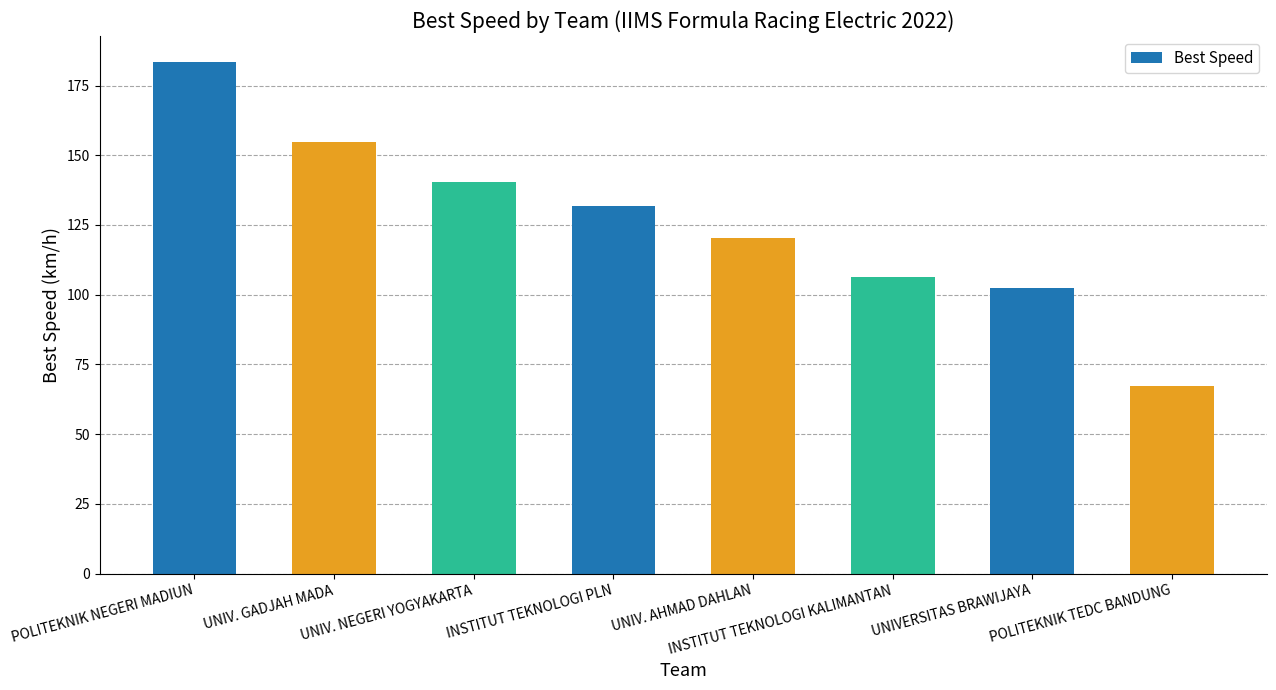

Reading left to right, list all the values displayed in this chart.

183.6	154.9	140.5	131.9	120.5	106.5	102.6	67.4